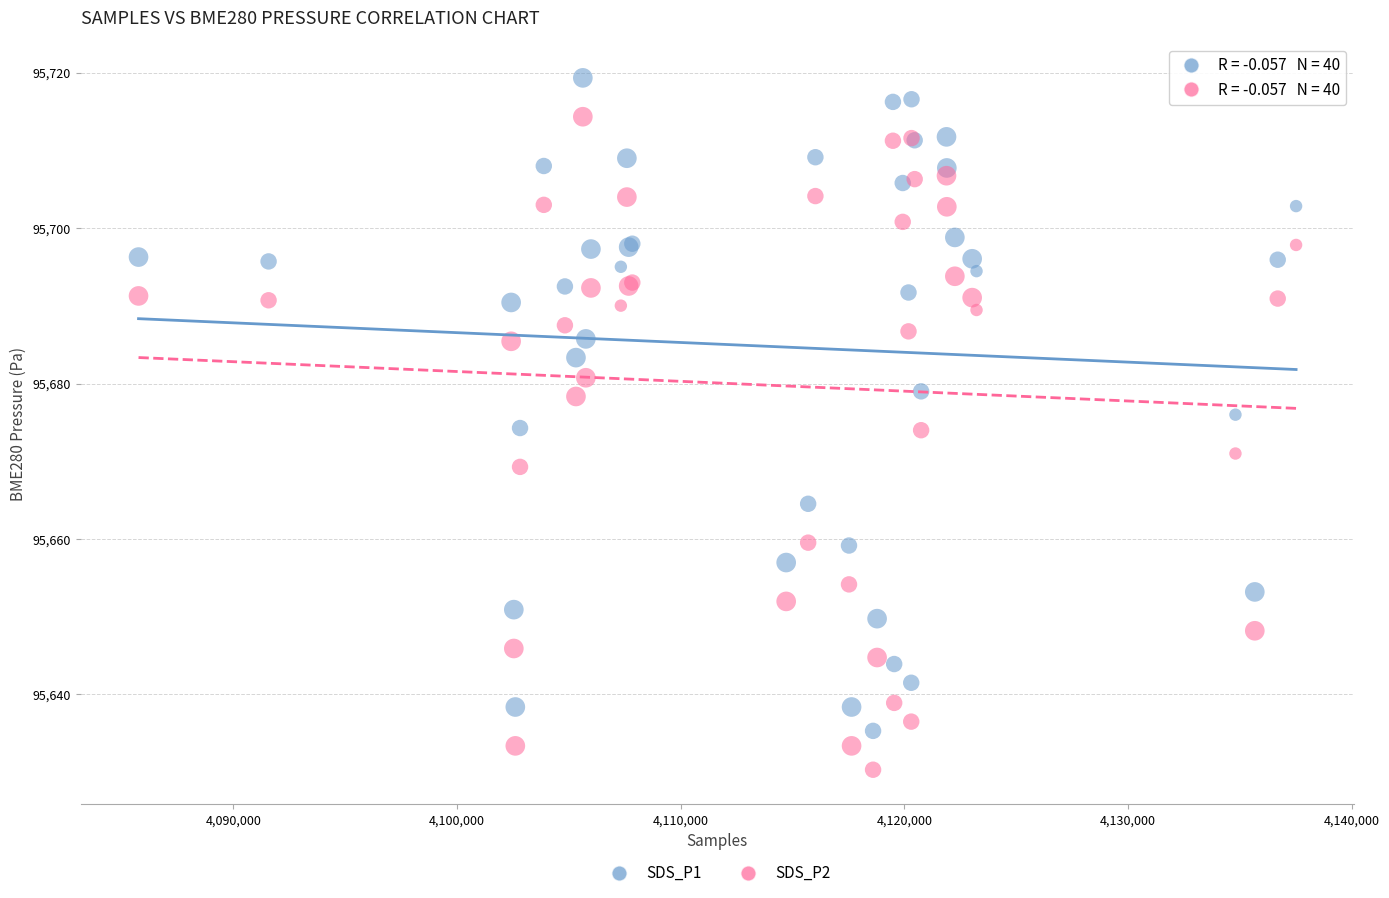

Which series reaches the maximum Y coordinate?

SDS_P1